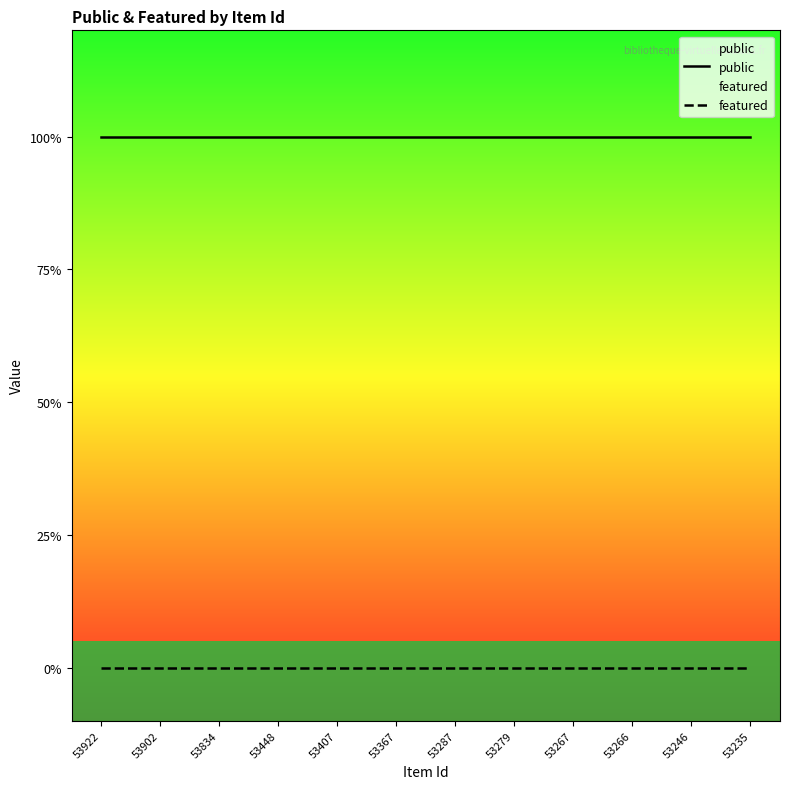

Between 53448 and 53279, which series saw the biggest shift?

public